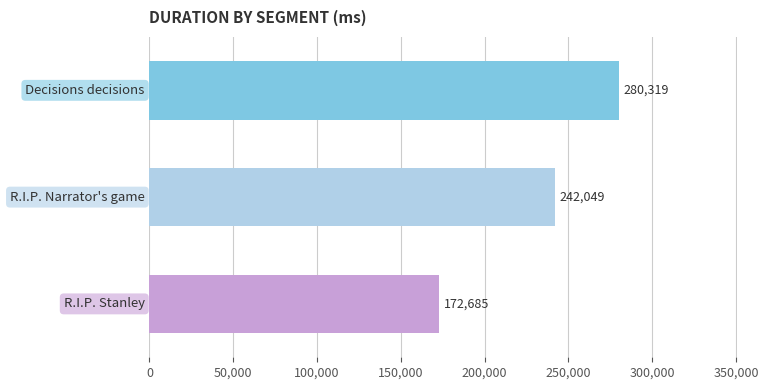

How many values are between 172685 and 280319?

3